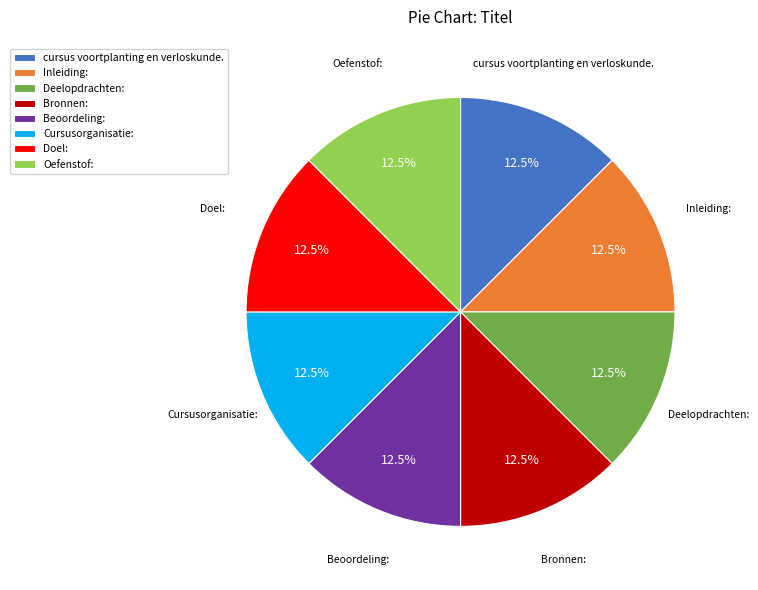

How many segments does this pie chart have?

8